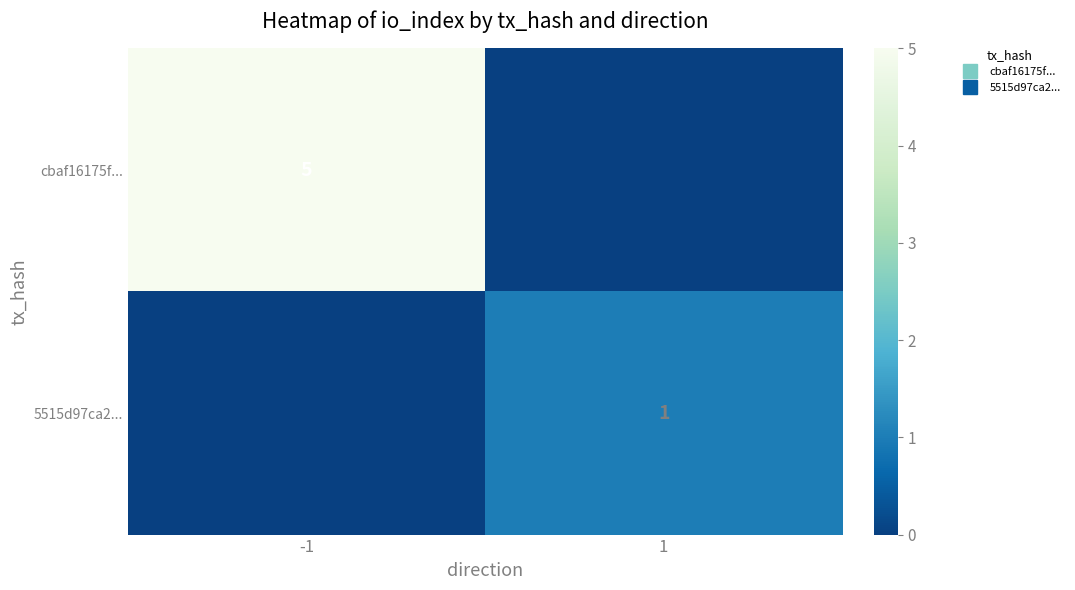

How many categories are shown in the chart?

2